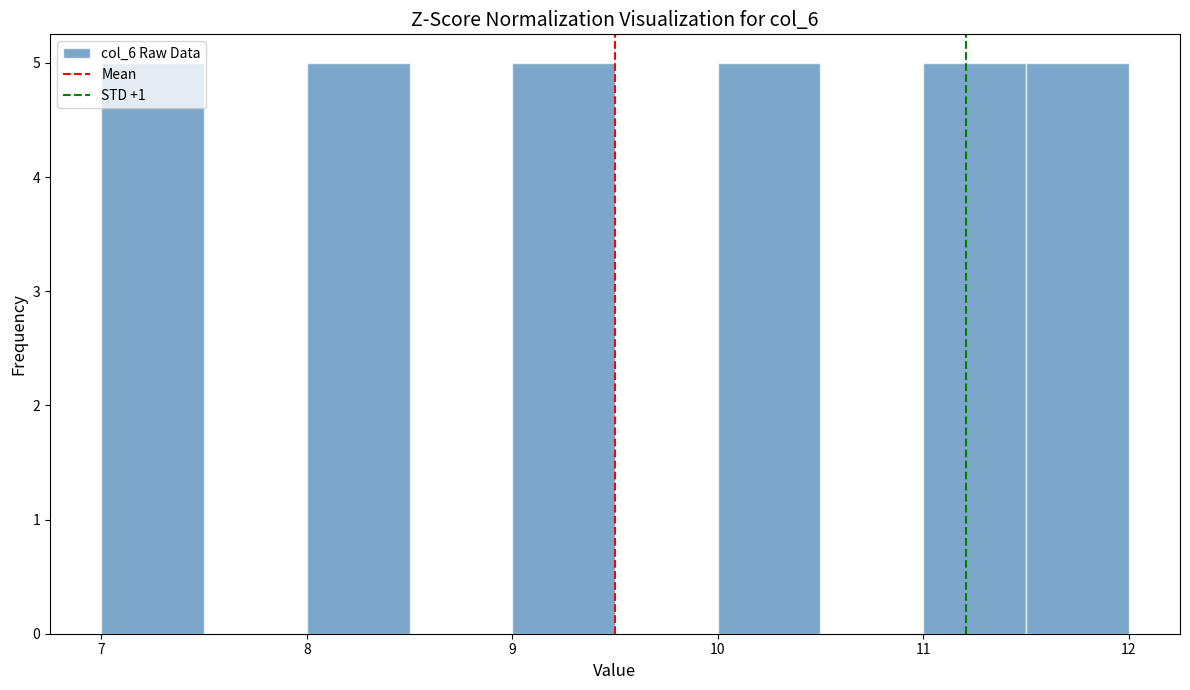

How tall is the bar that spans 10.0 to 10.5 on the x-axis? The values are not printed on the chart, so give them approximately, as read against the axis.

5